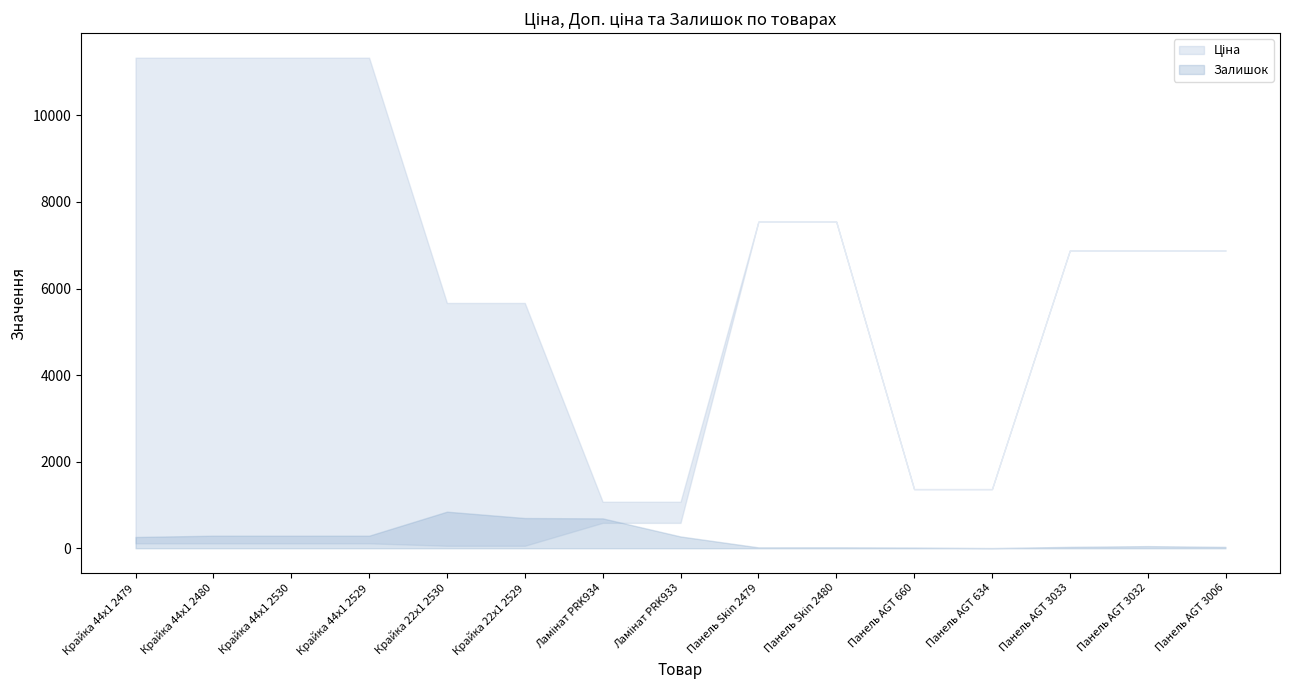

True or false: Доп. ціна has more than 1 interior local peaks.

False